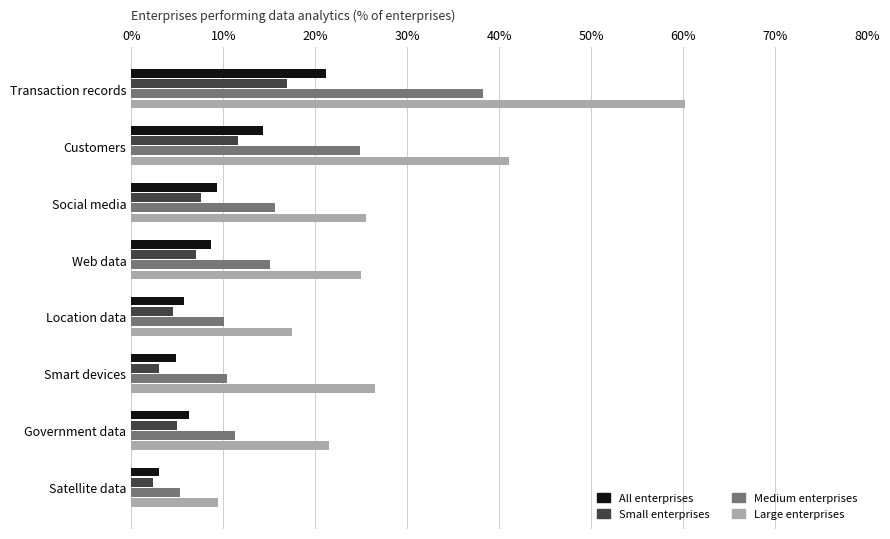

What are all the series names shown in the legend?

All enterprises, Small enterprises, Medium enterprises, Large enterprises